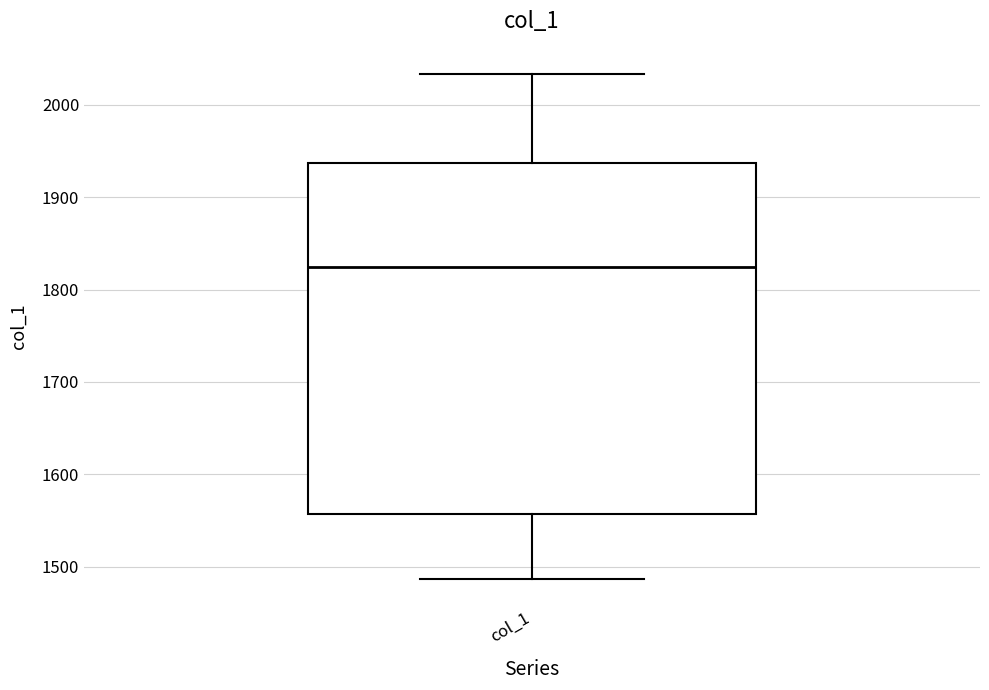

Transcribe this box plot: give where the median line is, the range the box spans, and where the two whiskers end, as read against the y-axis. The values are not printed on the chart, so give them approximately, as read against the axis.

median 1820, box 1560 to 1940, whiskers 1490 to 2030